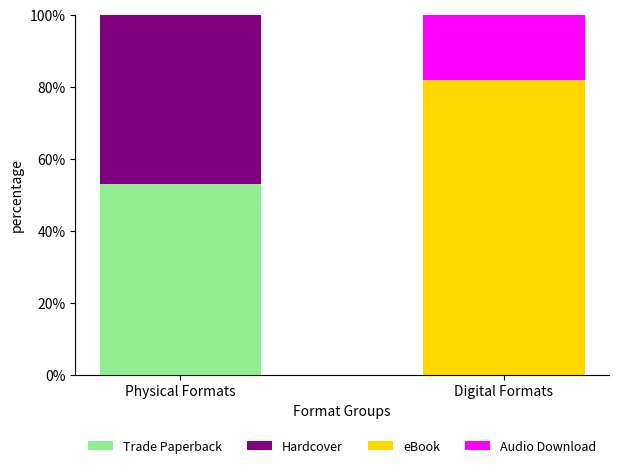

The value of Trade Paperback at Physical Formats is 18.5. True or false?

False